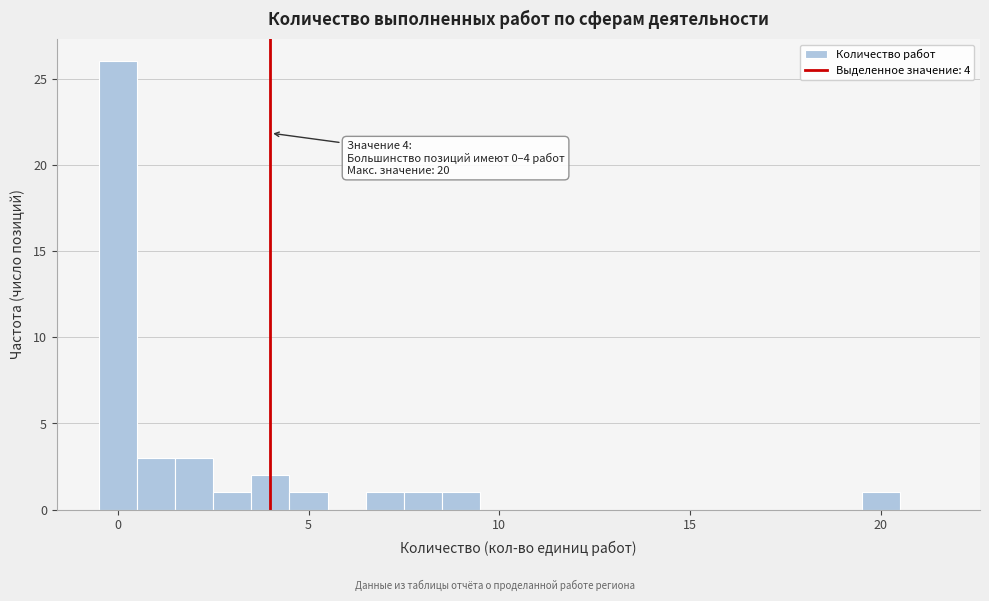

Around what value on the x-axis is the tallest bar? Give the approximate position of its centre, as read against the axis.

0.0